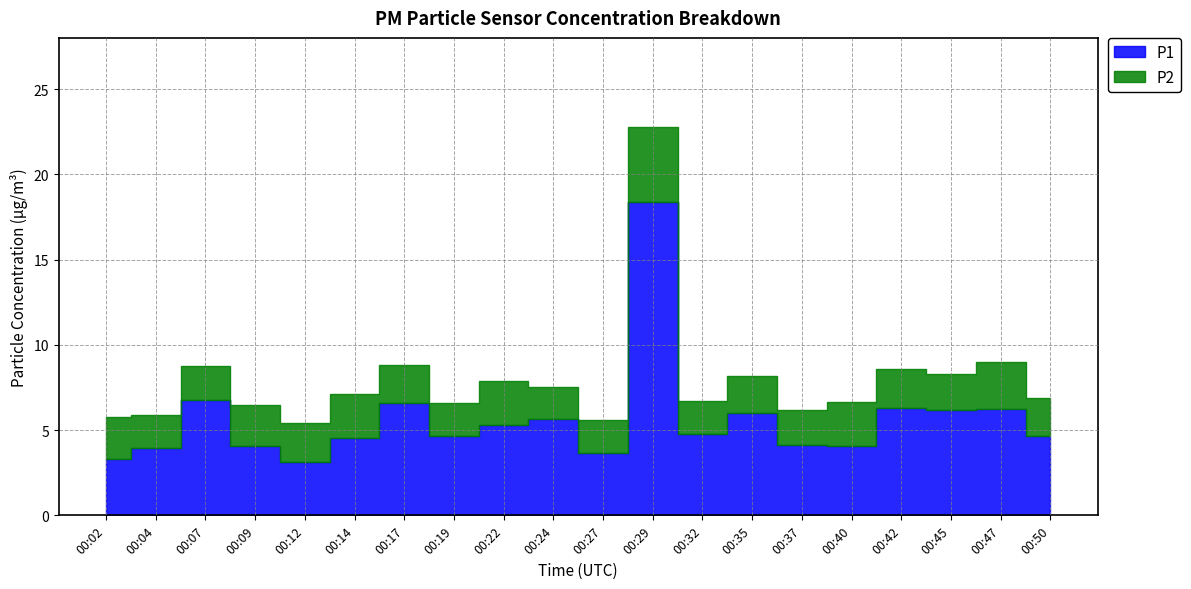

Read the P2 value at 19:00.

1.9